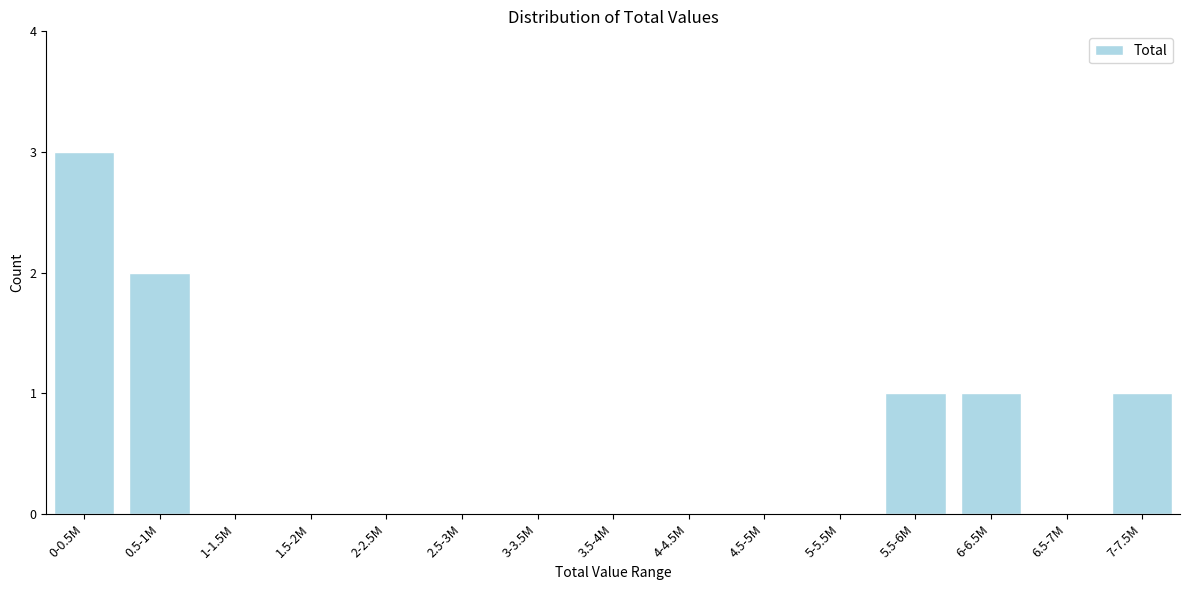

Reading left to right, list all the values displayed in this chart.

0-0.5M=3	0.5-1M=2	1-1.5M=0	1.5-2M=0	2-2.5M=0	2.5-3M=0	3-3.5M=0	3.5-4M=0	4-4.5M=0	4.5-5M=0	5-5.5M=0	5.5-6M=1	6-6.5M=1	6.5-7M=0	7-7.5M=1